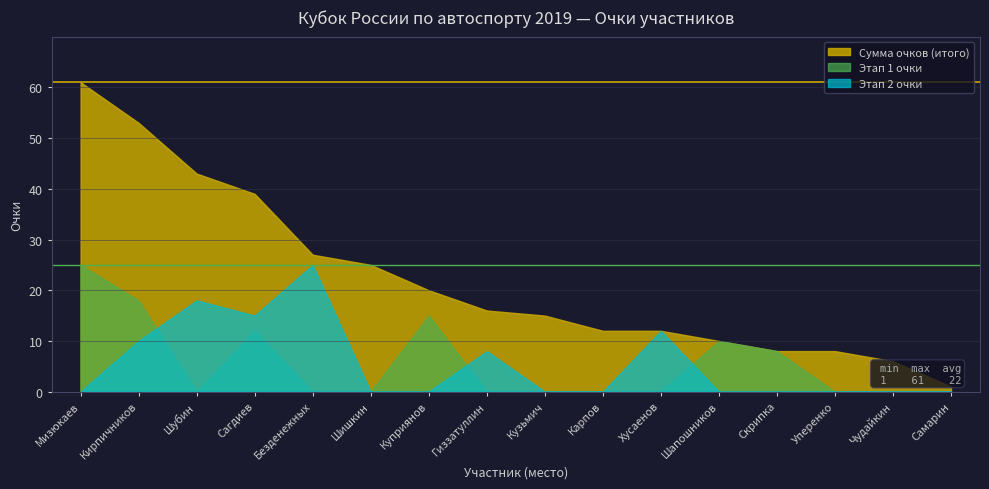

Which series ends up on top after the final intersection of Этап 2 очки and Этап 1 очки?

Этап 1 очки